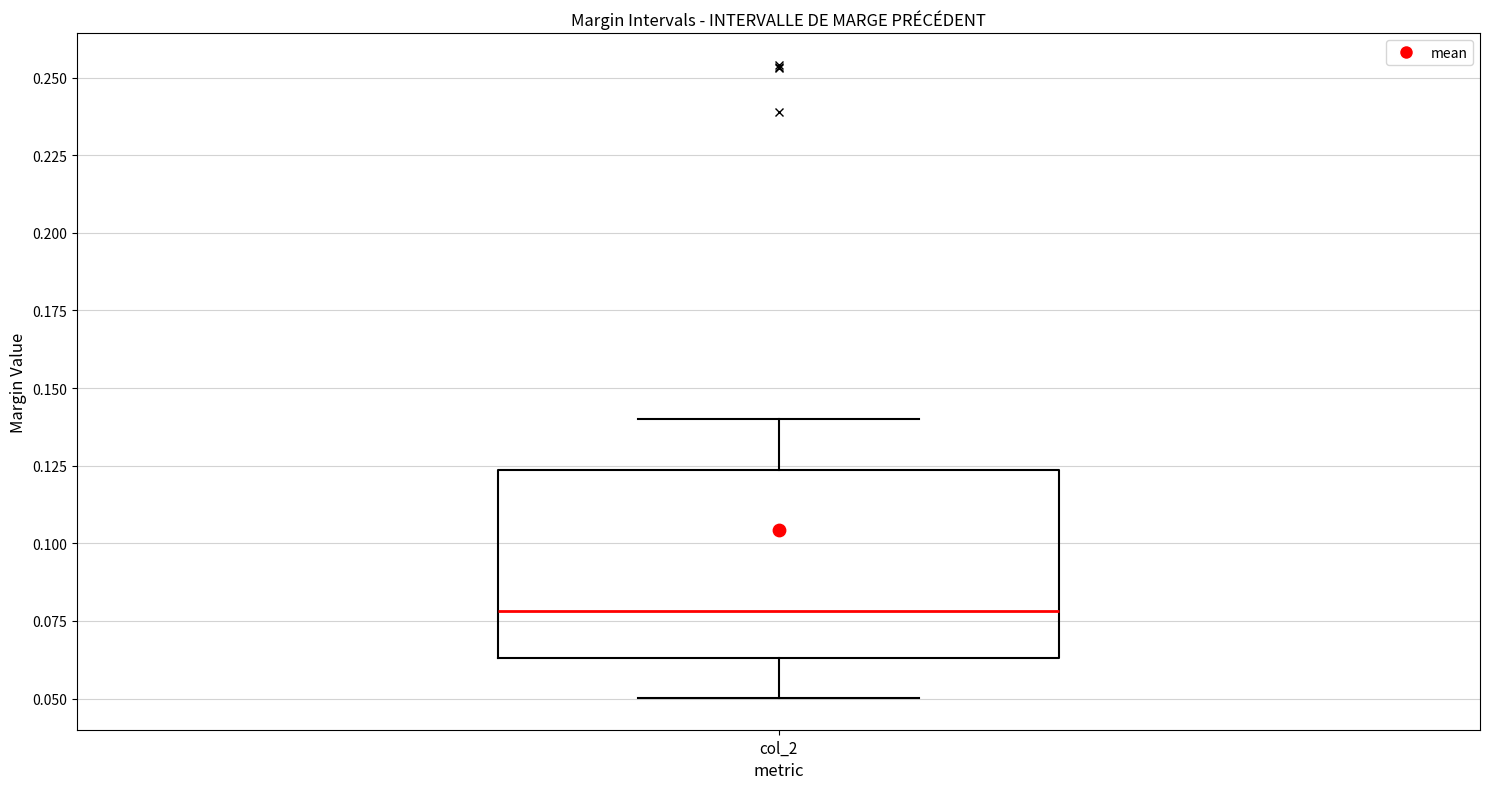

Read this box plot against the y-axis: the position of the median line, the range covered by the box, and the ends of both whiskers. The values are not printed on the chart, so give them approximately, as read against the axis.

median 0.080, box 0.065 to 0.125, whiskers 0.050 to 0.140